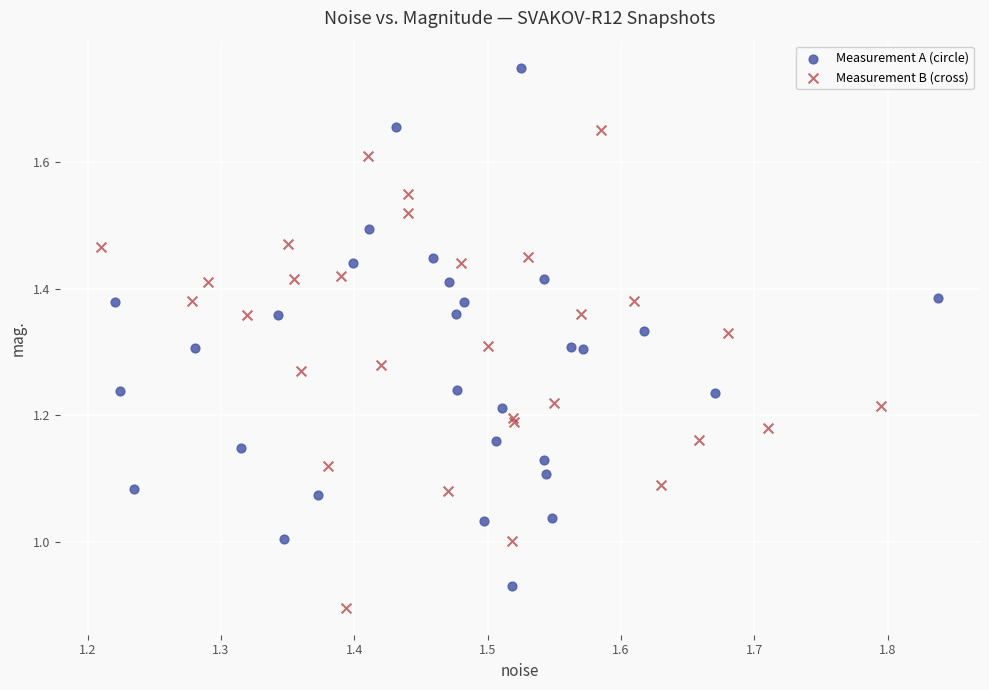

Which series has the widest spread of Y values?

Measurement A (circle)